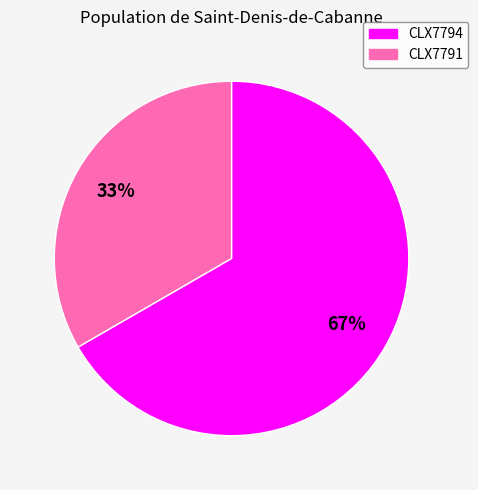

To the nearest percent, what percentage of the pie is CLX7794?

67%